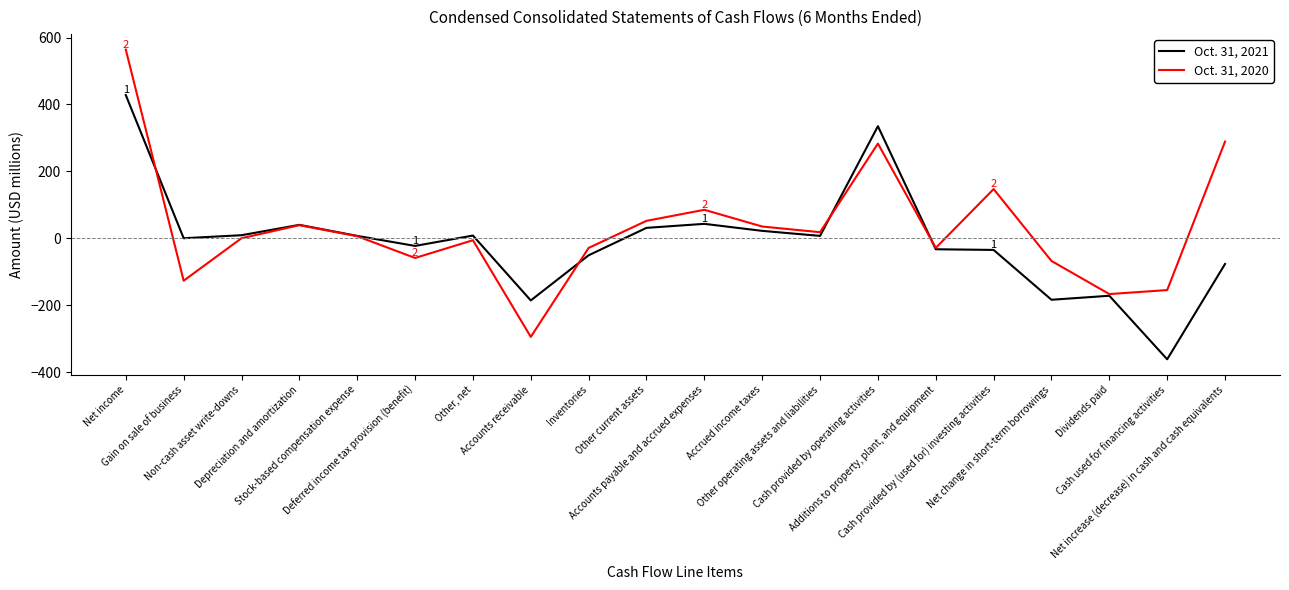

List the series in order of their peak value, highest first.

Oct. 31, 2020, Oct. 31, 2021